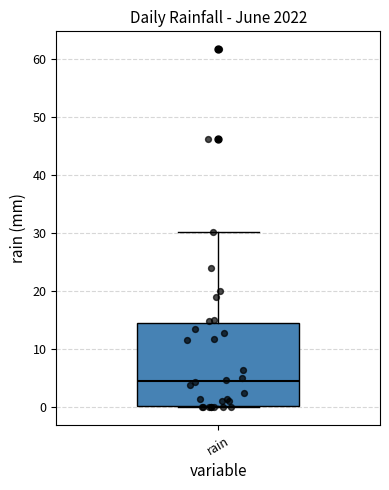

Where is the upper edge of the box for rain on the y-axis? The values are not printed on the chart, so give them approximately, as read against the axis.

14